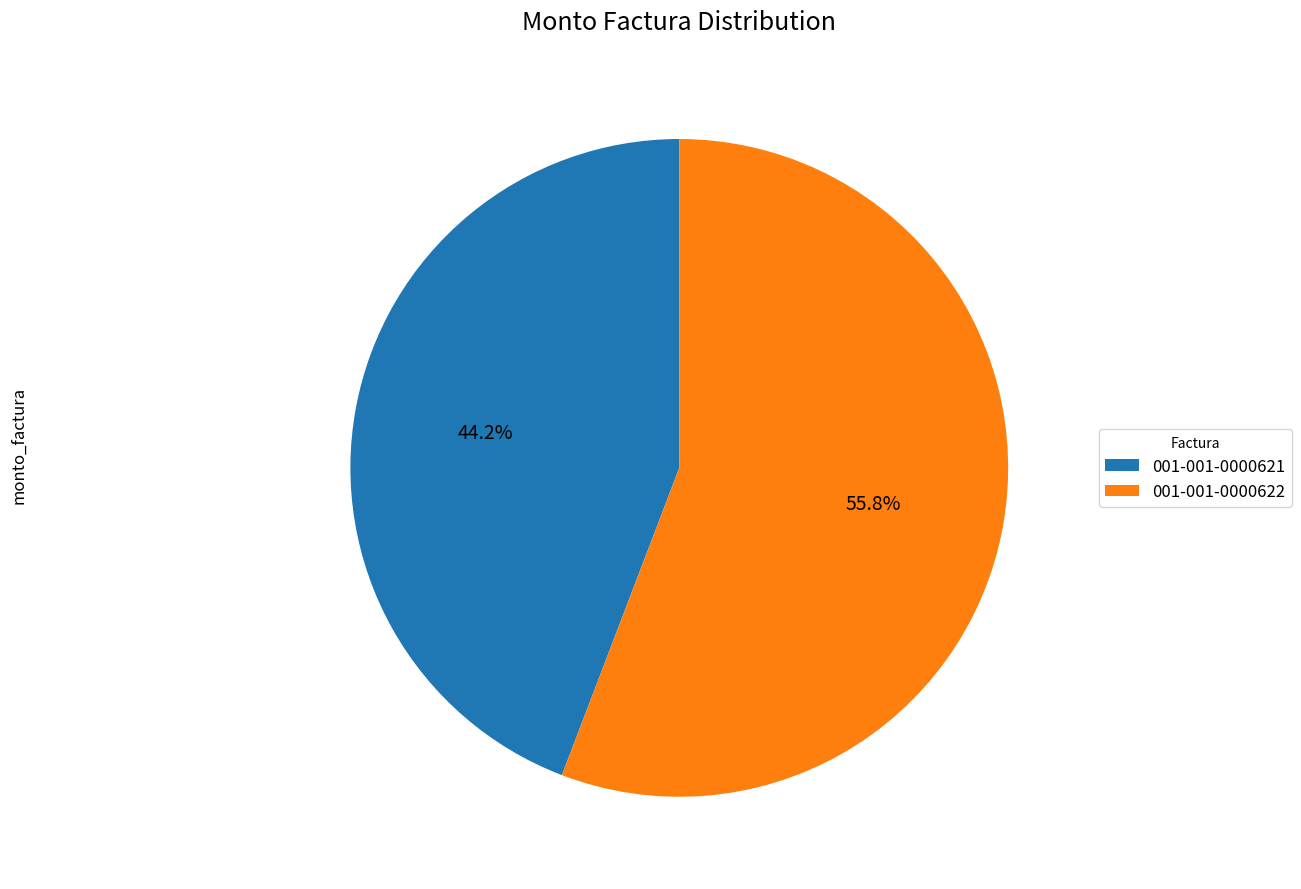

Between 001-001-0000621 and 001-001-0000622, which is larger?

001-001-0000622